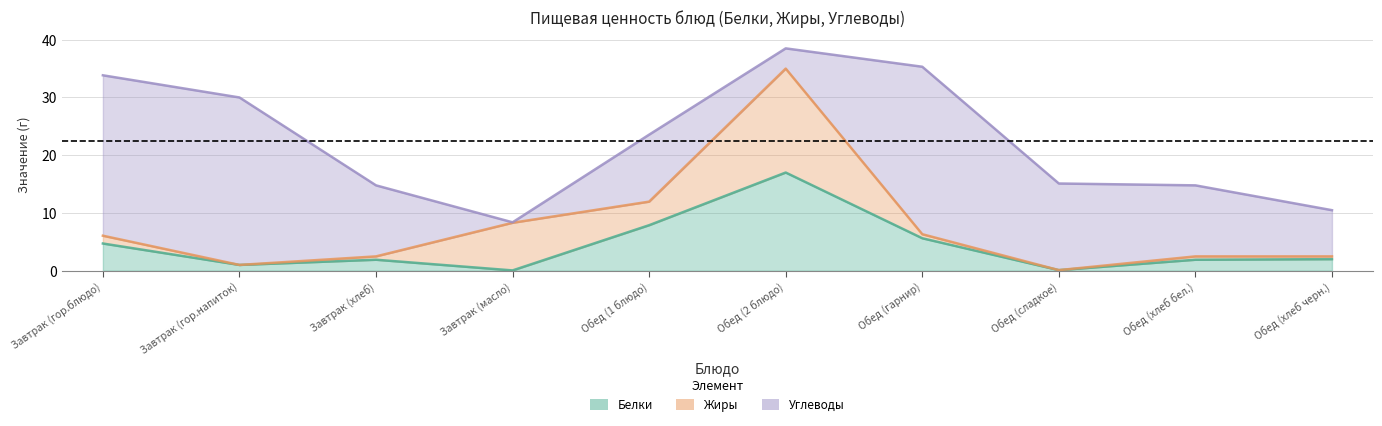

Count the number of categories in the chart.

10